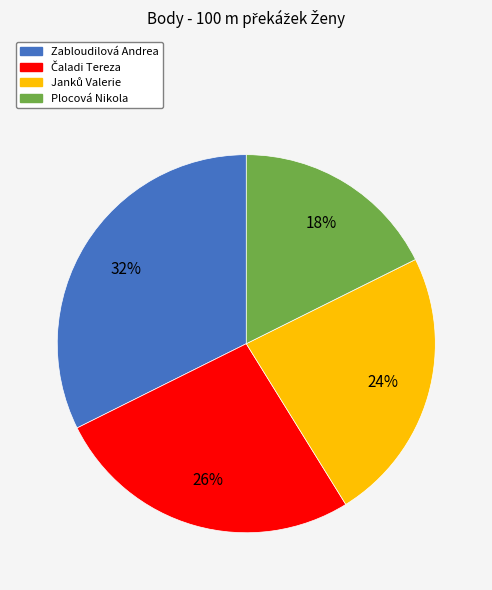

Is there a majority slice in this chart?

No